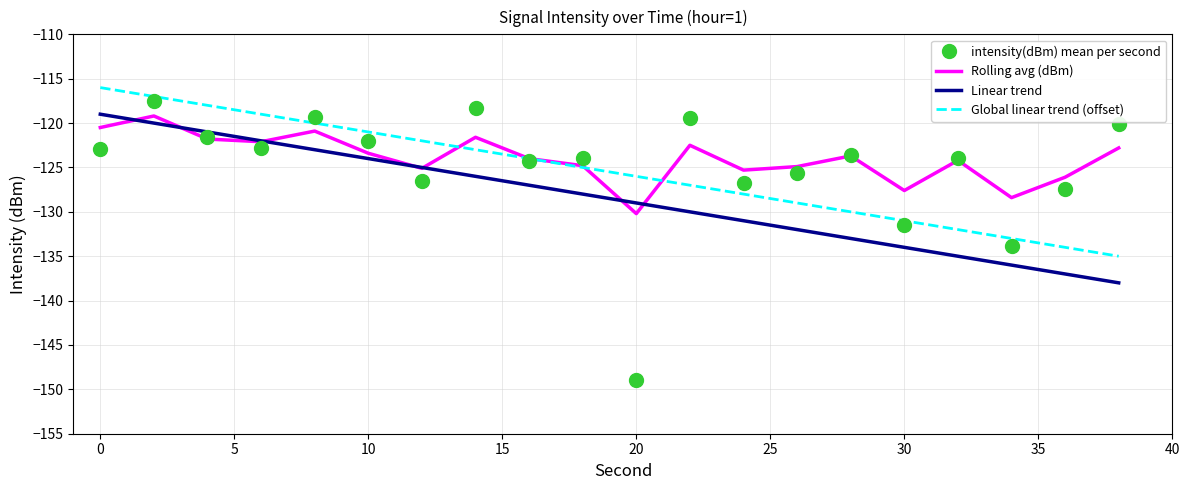

What is the lowest value of the Linear trend series?

-138.0